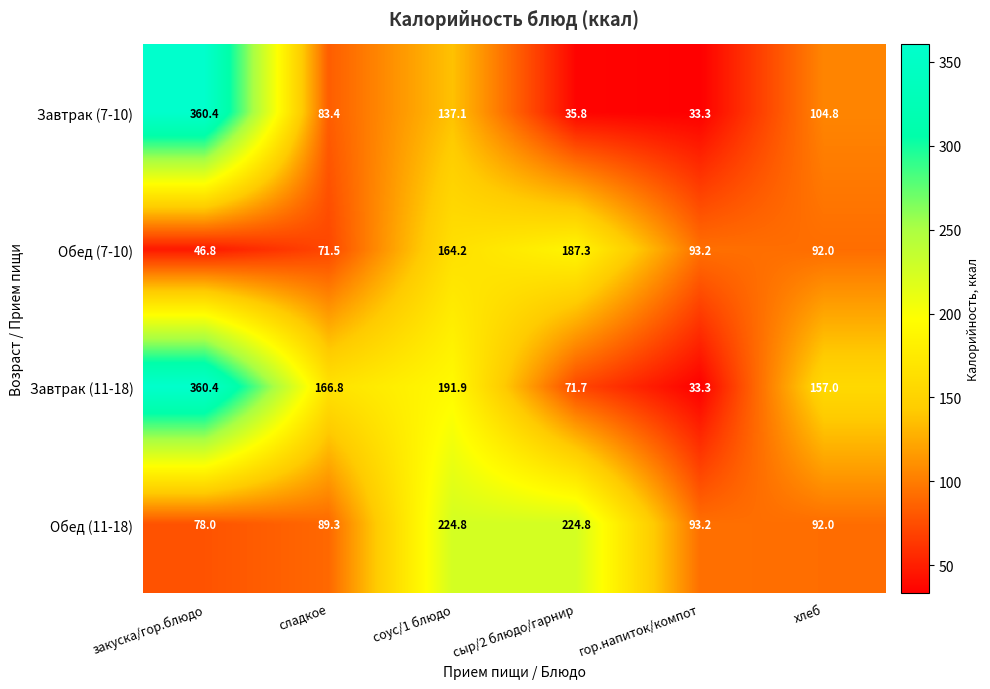

Rank the series at соус/1 блюдо from lowest to highest value.

Завтрак (7-10), Обед (7-10), Завтрак (11-18), Обед (11-18)